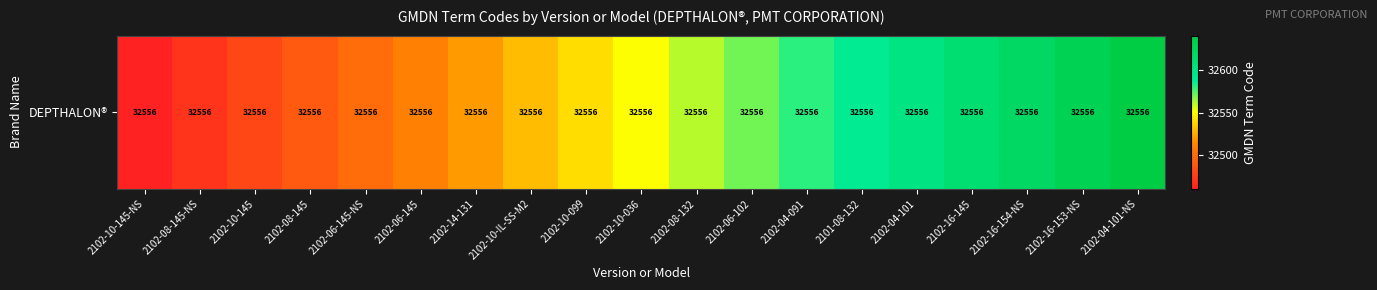

True or false: the data shows 32561 at 2102-08-132.

True